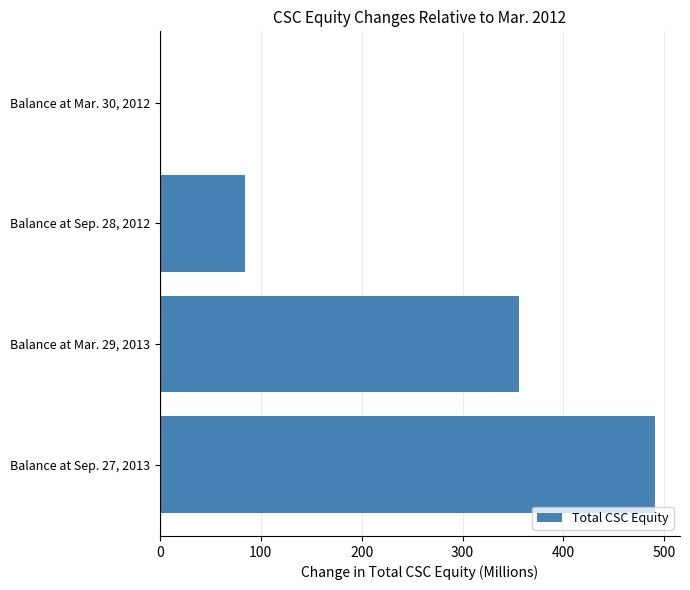

Reading bottom to top, extract all data points from this chart.

Balance at Sep. 27, 2013=491	Balance at Mar. 29, 2013=356	Balance at Sep. 28, 2012=84	Balance at Mar. 30, 2012=0